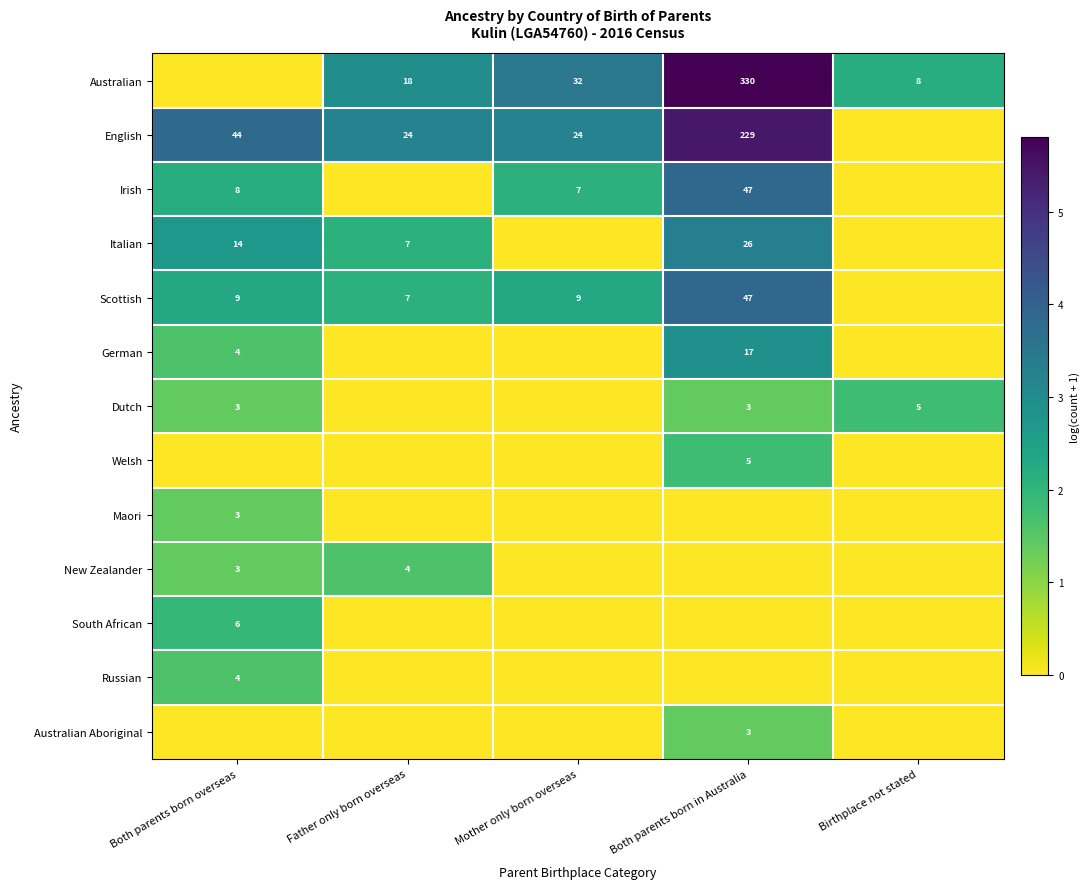

The value of Irish at Mother only born overseas is 7. True or false?

True